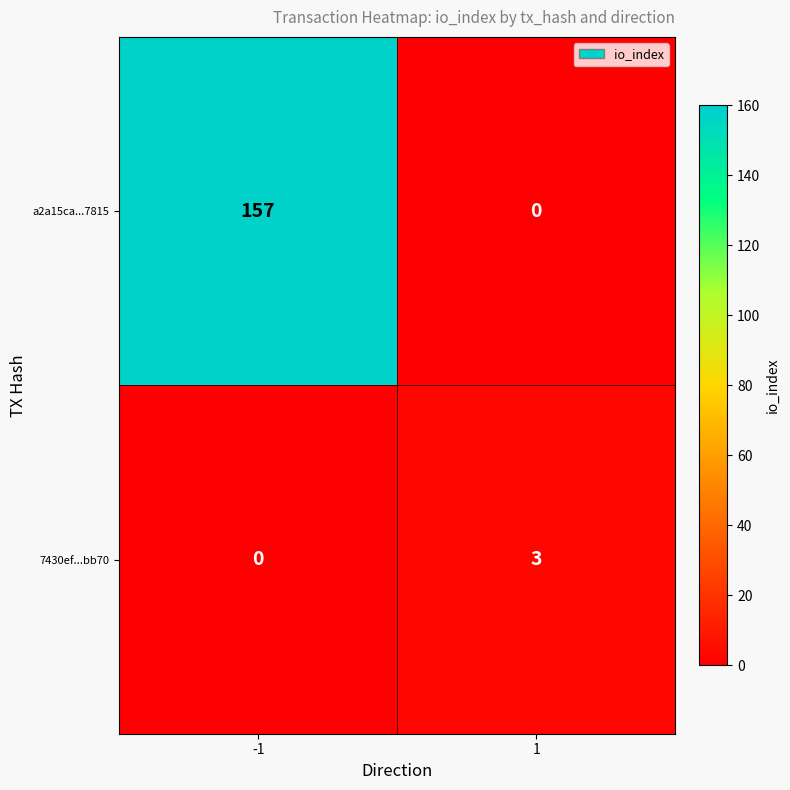

Rank the series by their maximum value, from highest to lowest.

a2a15ca...7815, 7430ef...bb70